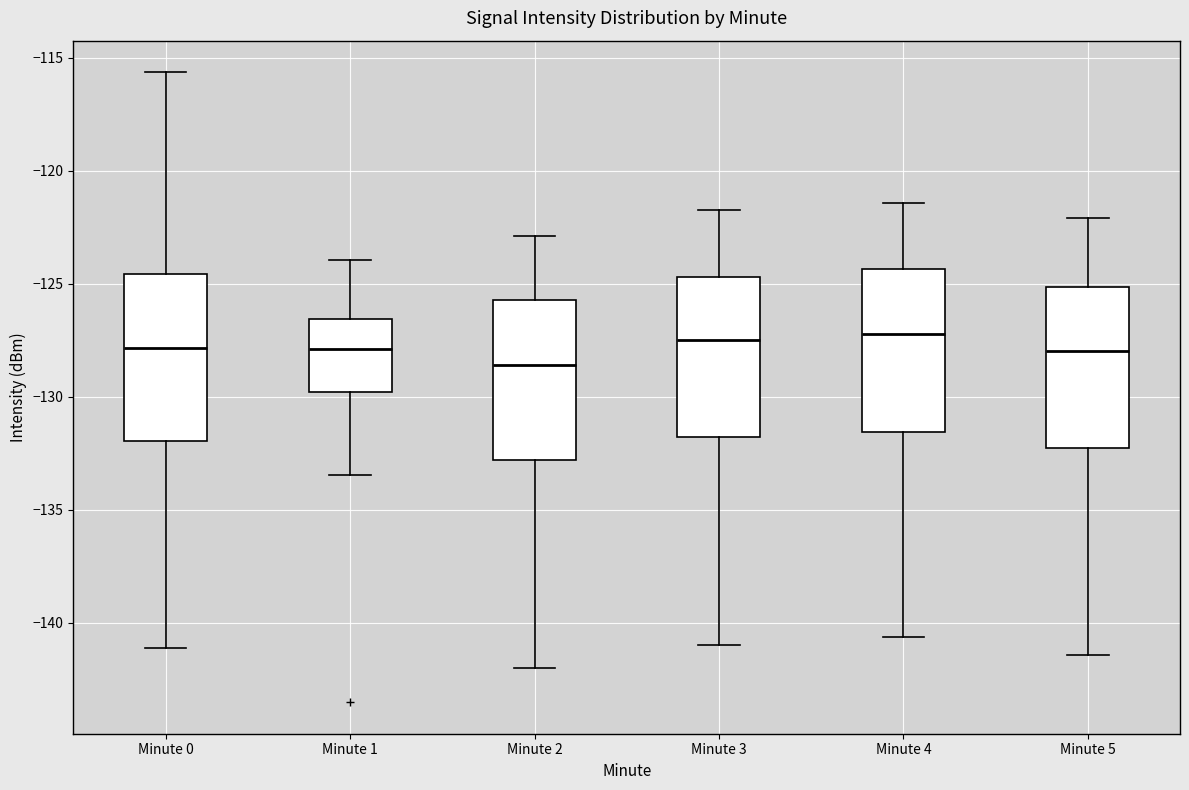

Where does the lower whisker of the box for Minute 2 end on the y-axis? The values are not printed on the chart, so give them approximately, as read against the axis.

-142.0